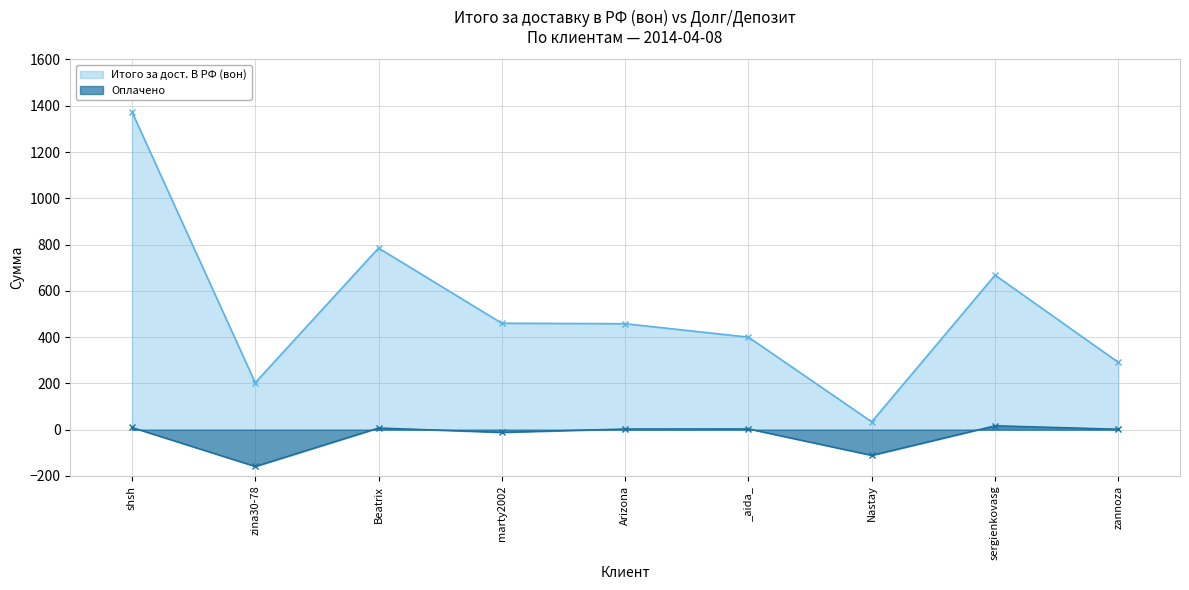

What is the highest value of the Оплачено series?

17.2